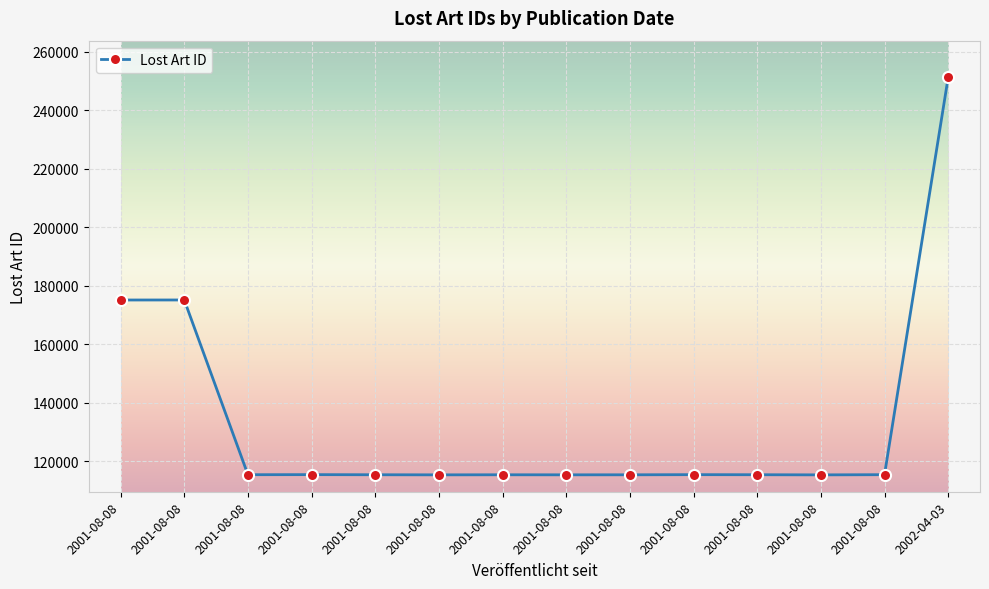

List the labels in order of value, largest first.

2002-04-03, 2001-08-08, 2001-08-08, 2001-08-08, 2001-08-08, 2001-08-08, 2001-08-08, 2001-08-08, 2001-08-08, 2001-08-08, 2001-08-08, 2001-08-08, 2001-08-08, 2001-08-08